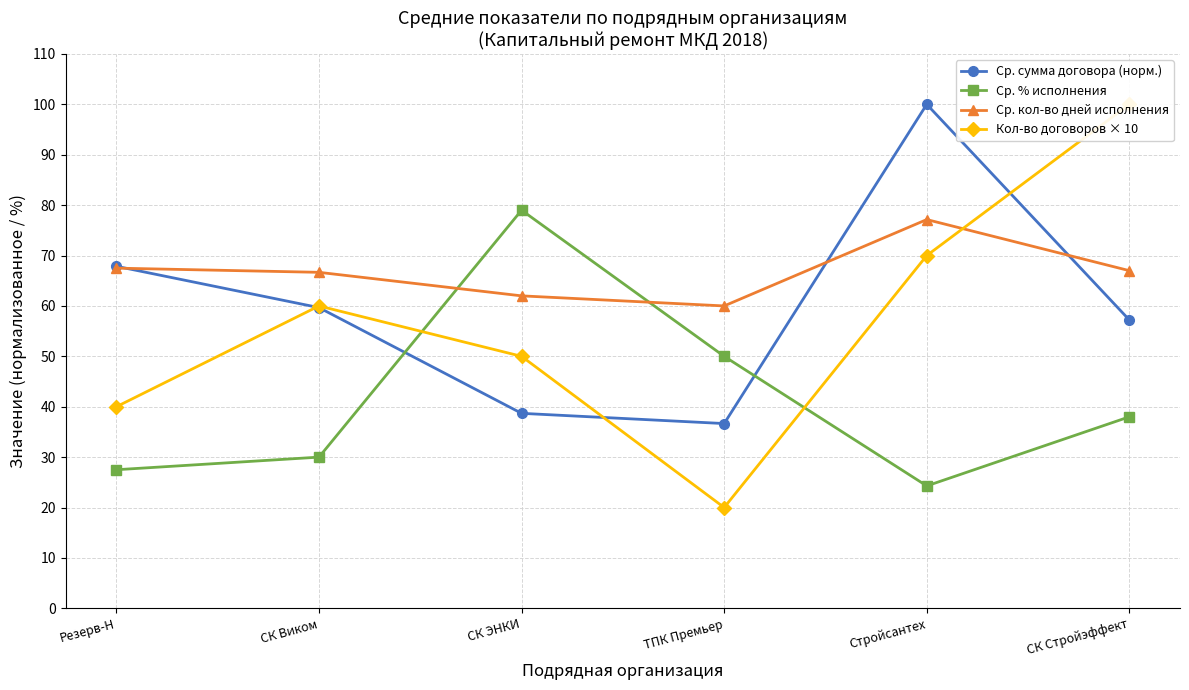

What is the total value across all series at СК Стройэффект?

262.2